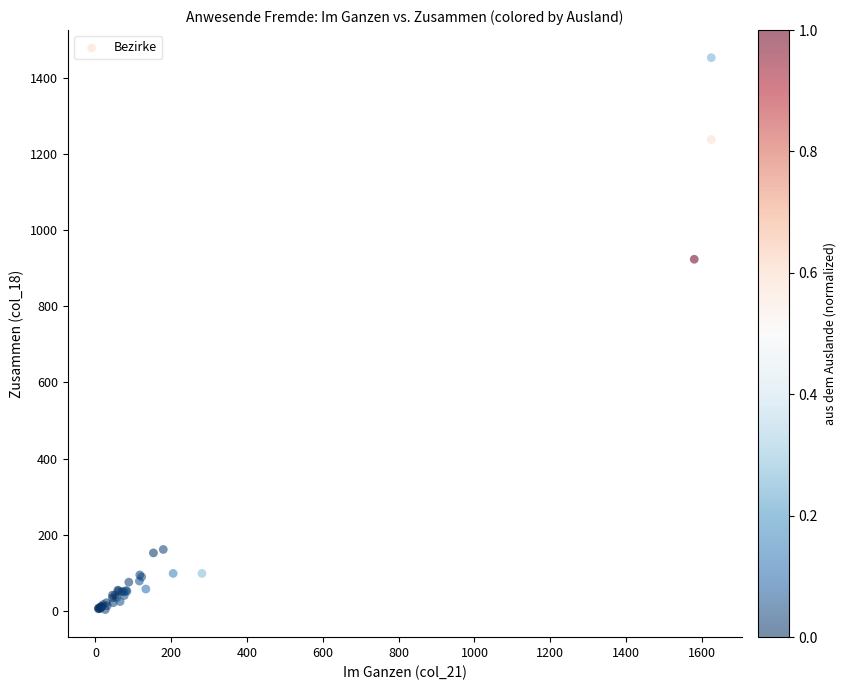

What Y value in the scatter plot is closest to 728?

924